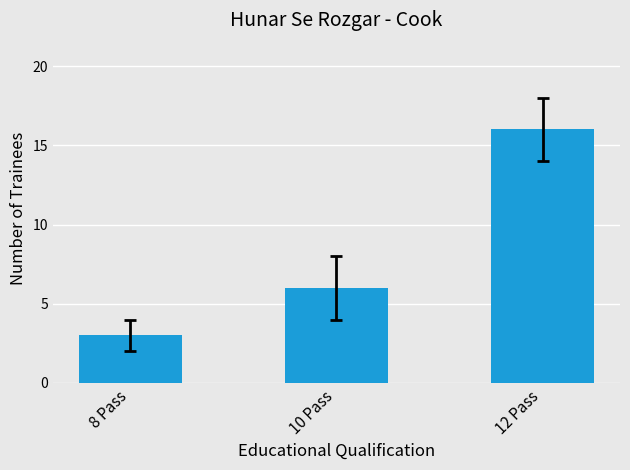

Count the number of categories in the chart.

3